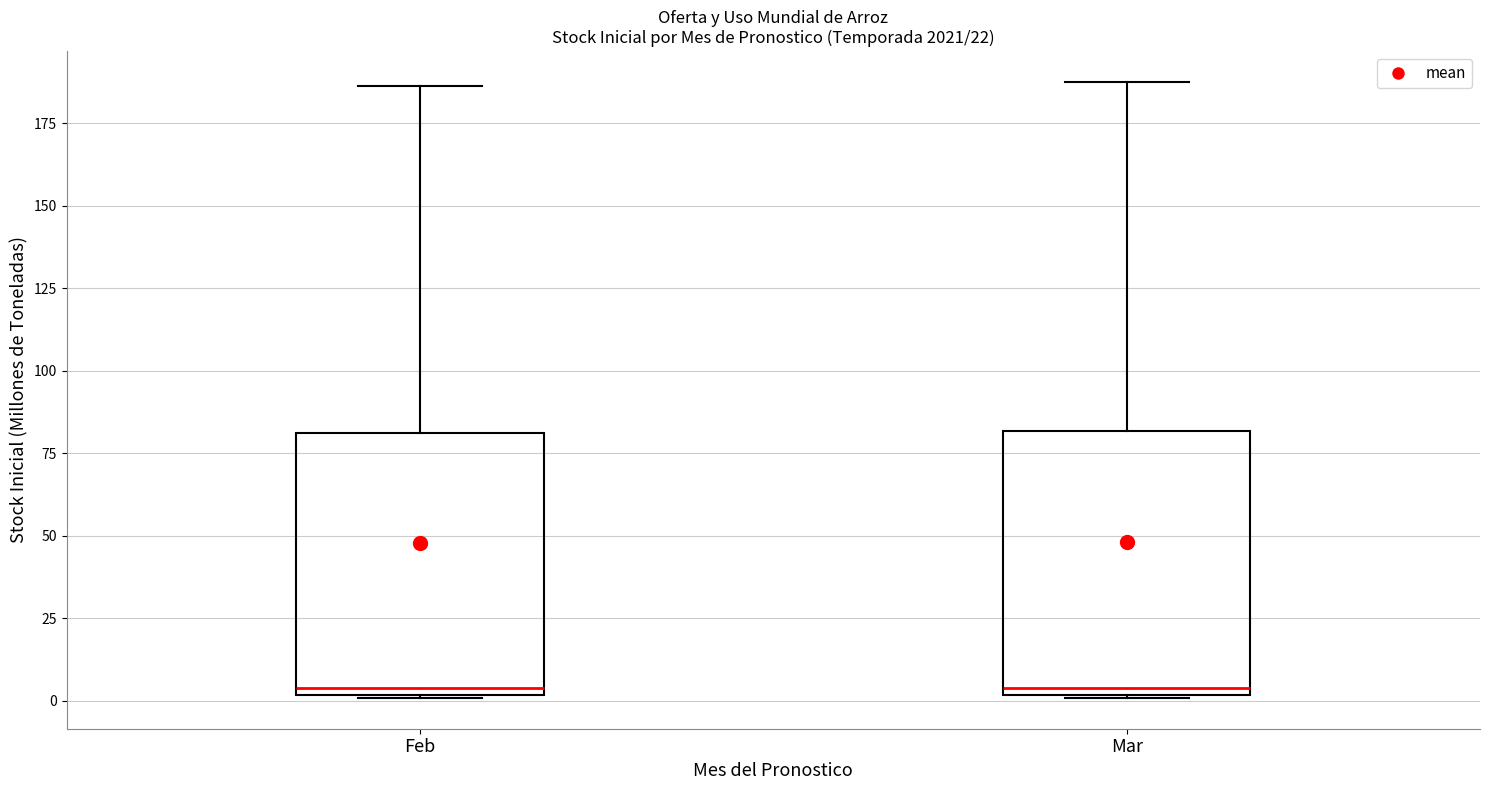

Reading left to right, read every box against the y-axis: the position of its median line, the range the box covers, and the ends of its whiskers. The values are not printed on the chart, so give them approximately, as read against the axis.

Feb: median 5, box 0 to 80, whiskers 0 to 185
Mar: median 5, box 0 to 80, whiskers 0 to 190